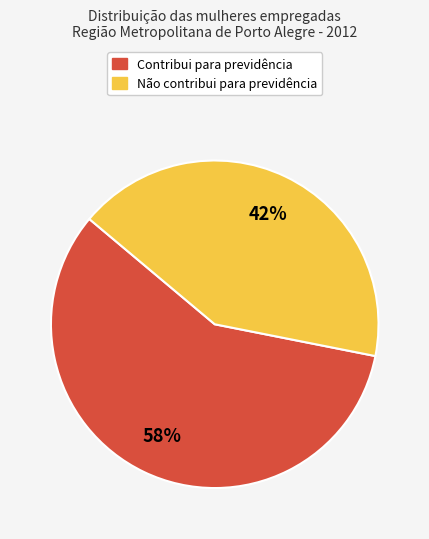

To the nearest percent, what is the average slice percentage?

50%